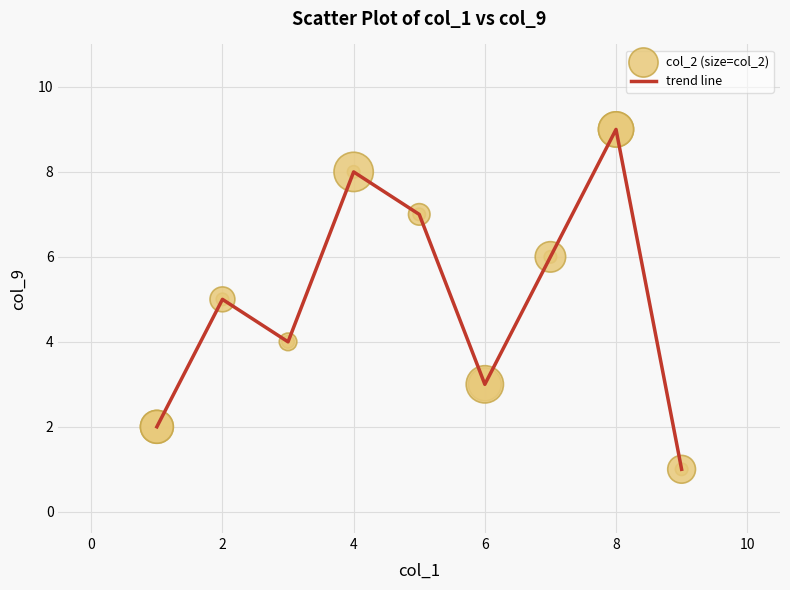

What is the greatest value displayed?

9